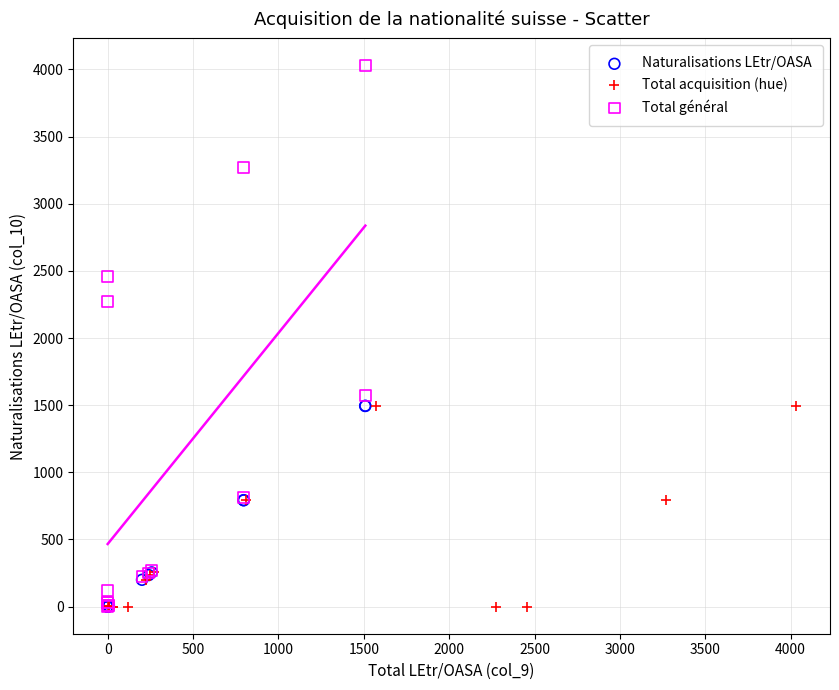

Which series contains the highest Y value?

Total général